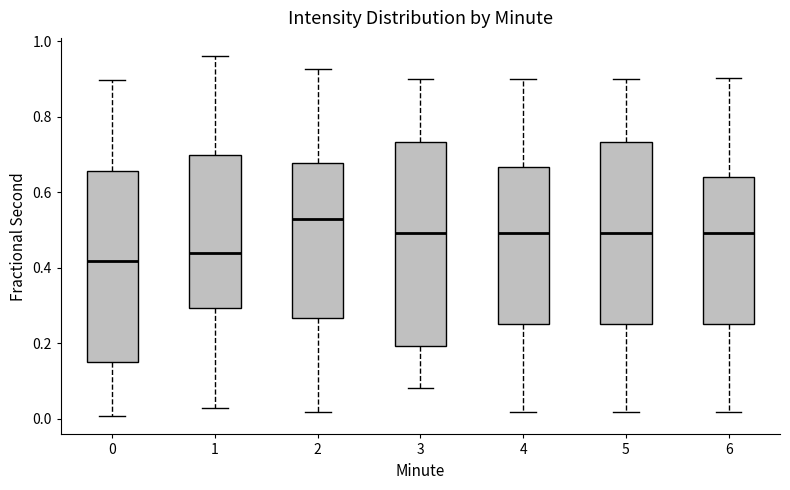

Where does the median line of the box at x = 4 sit on the y-axis? The values are not printed on the chart, so give them approximately, as read against the axis.

0.50